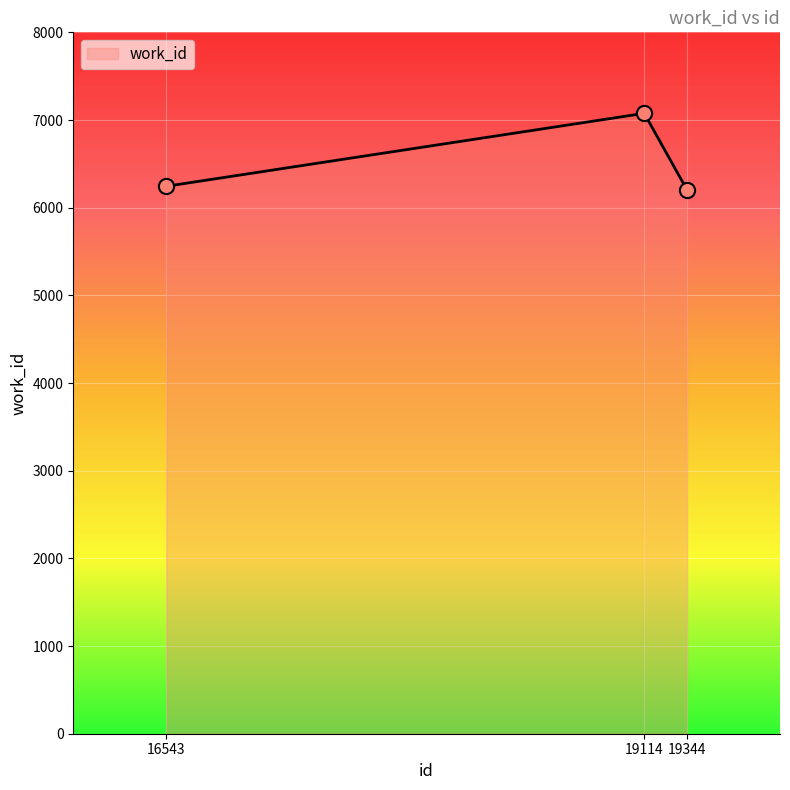

What is the ratio of the value at 19344 to the value at 19114?

0.9